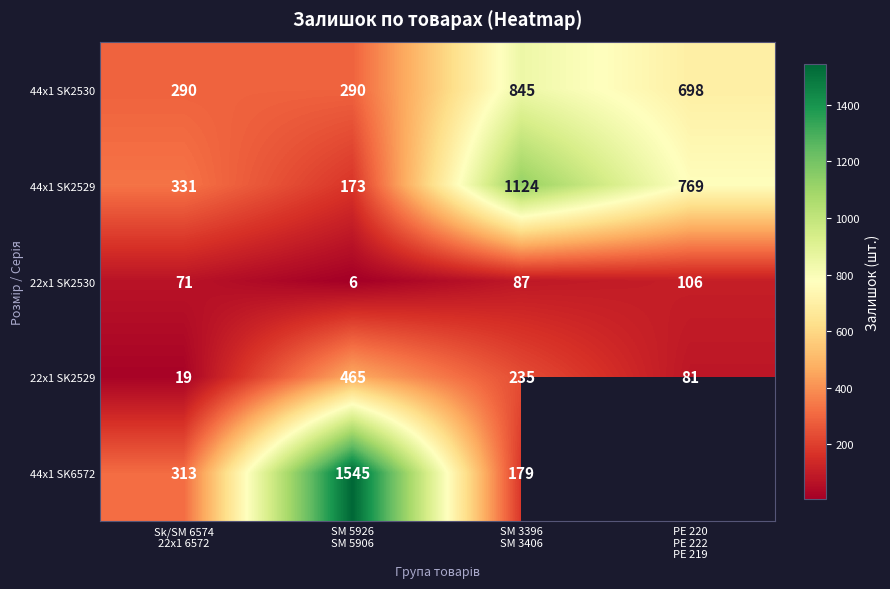

How many 22x1 SK2529 values are between 81 and 465?

3